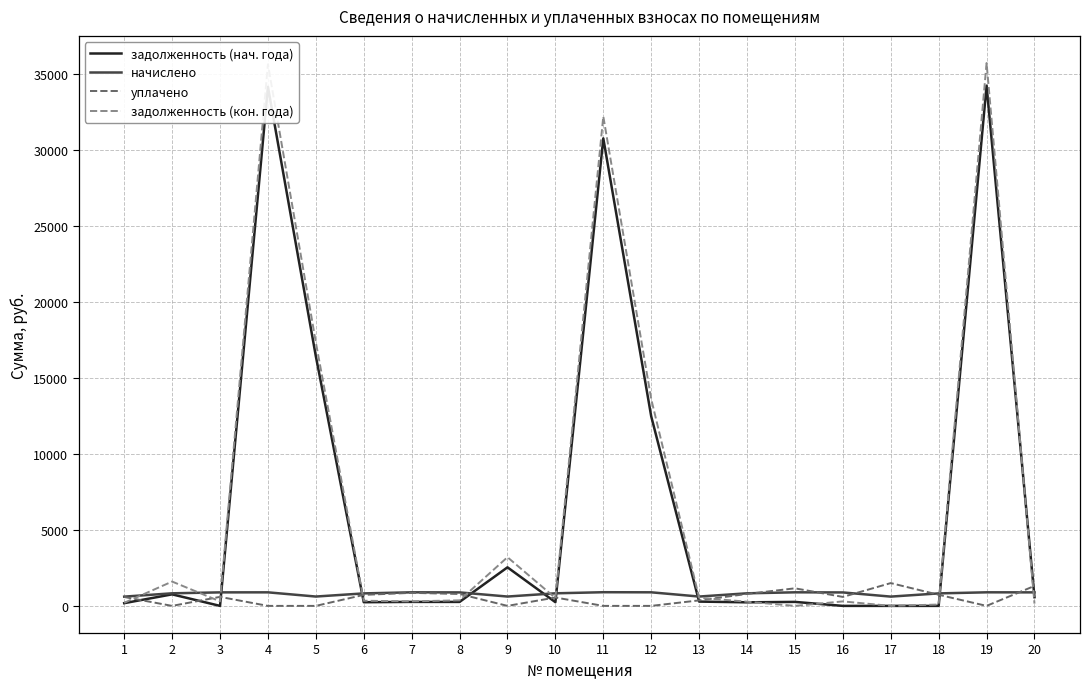

How many values in the задолженность (кон. года) series exceed 365?

10